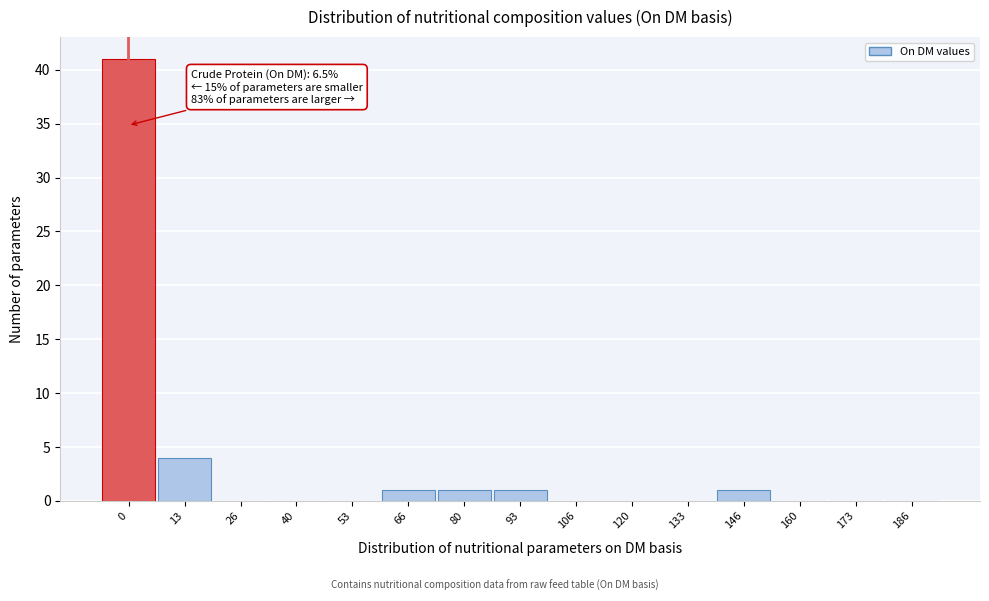

Reading right to left, extract all data points from this chart.

186=0	173=0	160=0	146=1	133=0	120=0	106=0	93=1	80=1	66=1	53=0	40=0	26=0	13=4	0=41